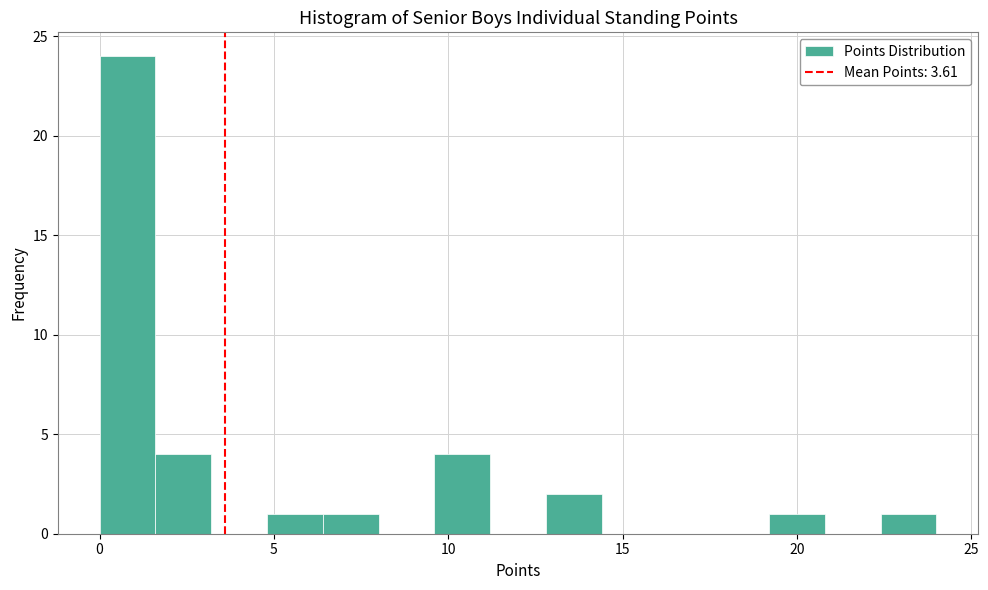

Read against the x-axis, roughly where is the centre of the tallest bar?

1.0